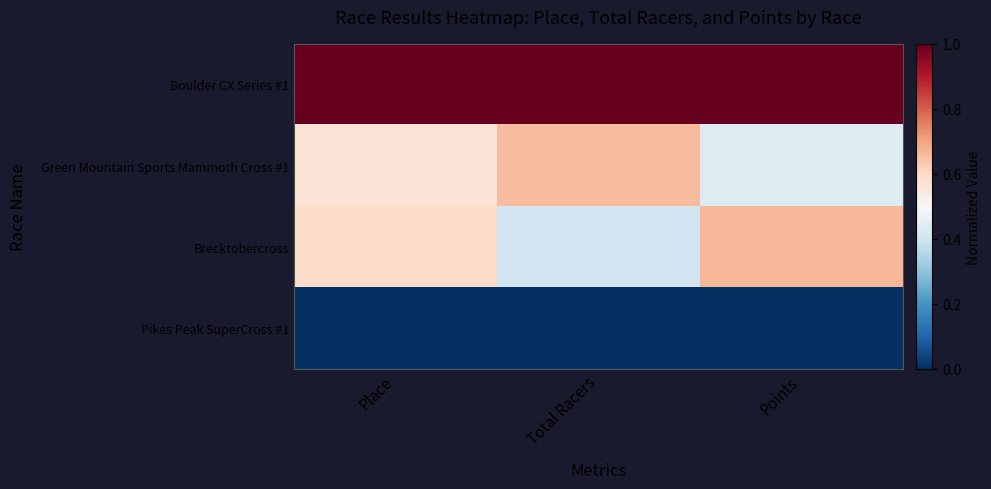

Reading left to right, transcribe all the data shown in this chart.

Boulder CX Series #1: Place=1.0	Total Racers=1.0	Points=1.0
Green Mountain Sports Mammoth Cross #1: Place=0.6	Total Racers=0.7	Points=0.4
Brecktobercross: Place=0.6	Total Racers=0.4	Points=0.7
Pikes Peak SuperCross #1: Place=0.0	Total Racers=0.0	Points=0.0